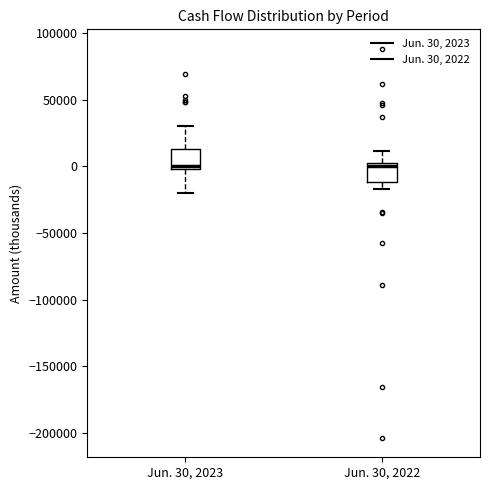

Where does the lower whisker of the box for Jun. 30, 2022 end on the y-axis? The values are not printed on the chart, so give them approximately, as read against the axis.

-15000